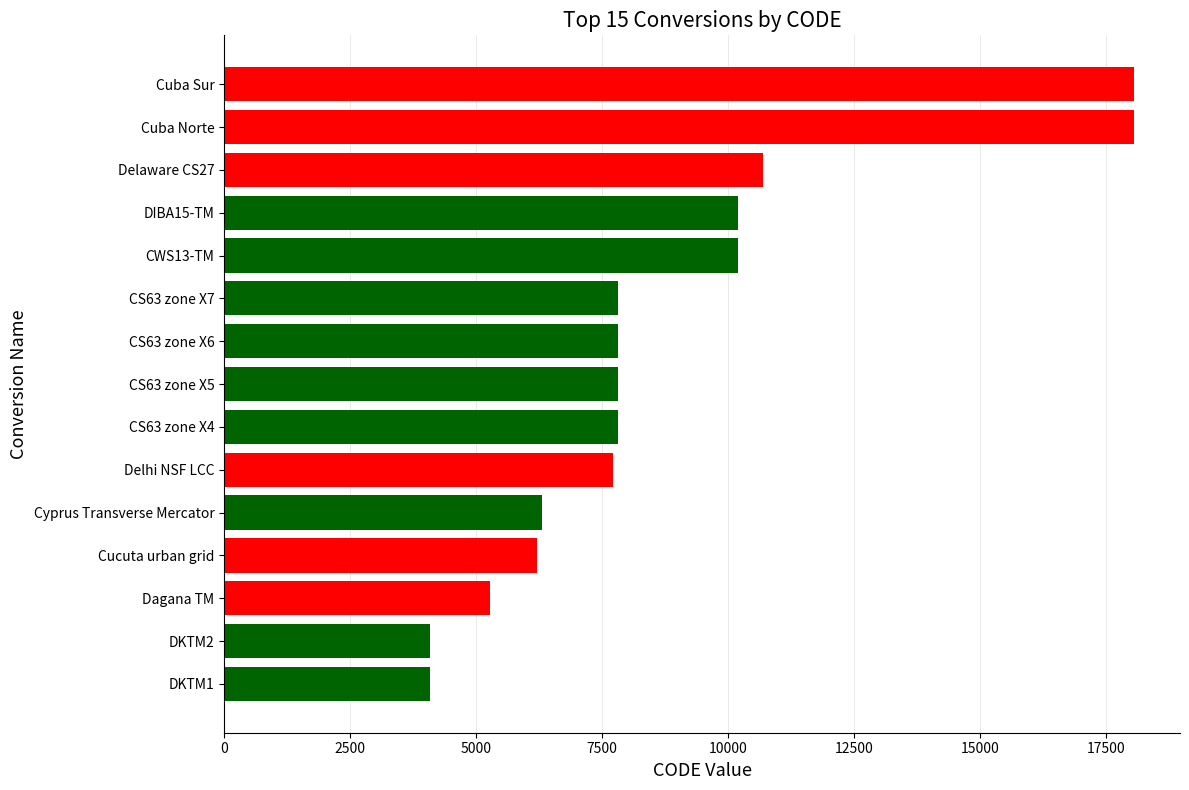

What is the sum of all values?

132231